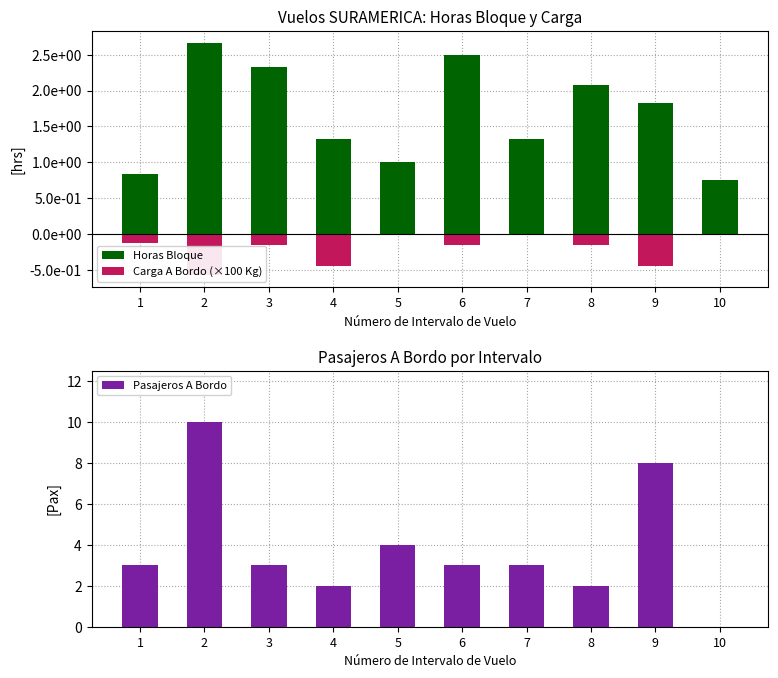

How many series are shown in this chart?

3